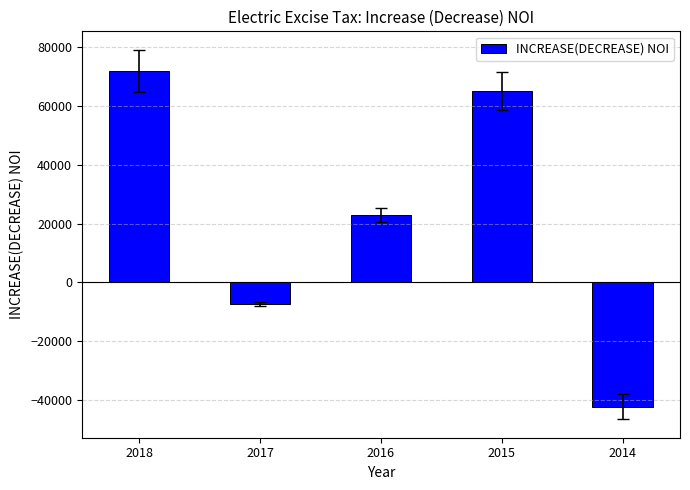

At which label does the data first exceed 22977?

2018